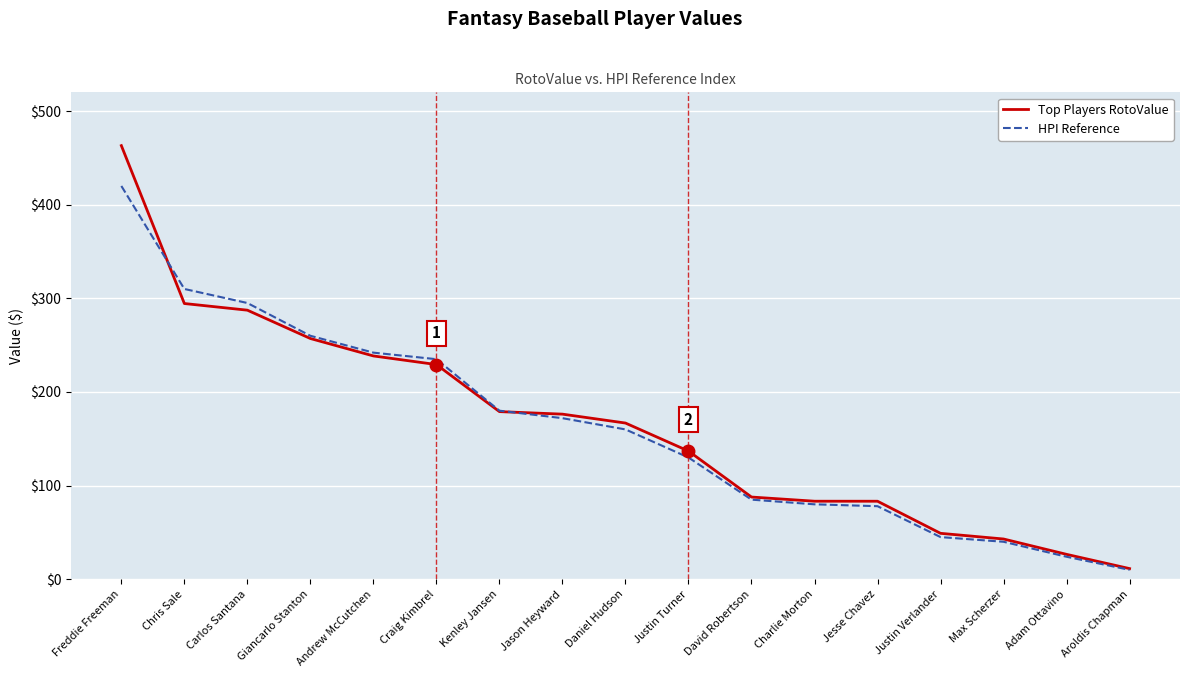

True or false: Top Players RotoValue and HPI Reference intersect in this chart.

True